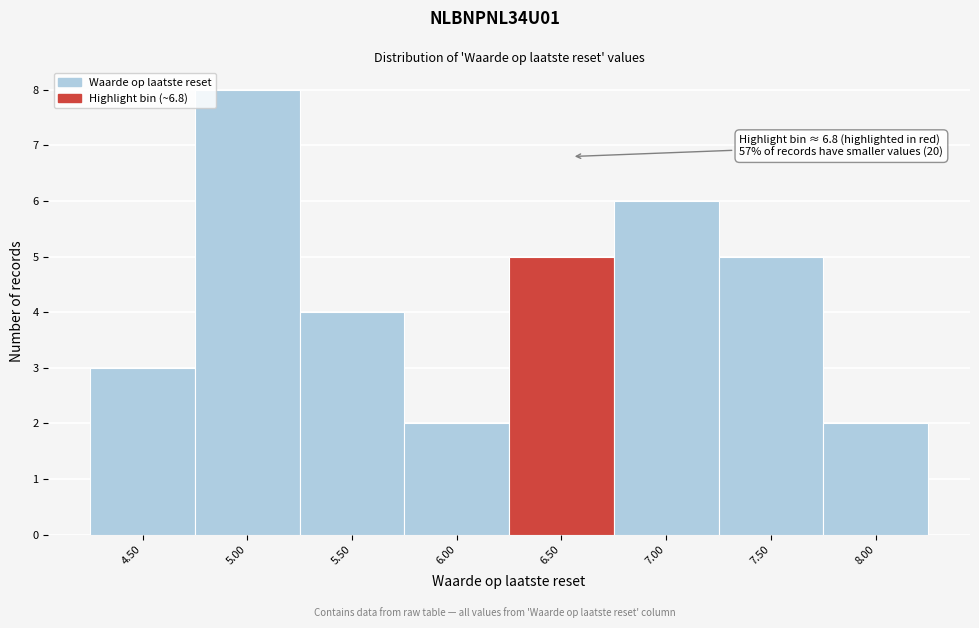

Reading left to right, list all the values displayed in this chart.

4.50=3	5.00=8	5.50=4	6.00=2	6.50=5	7.00=6	7.50=5	8.00=2